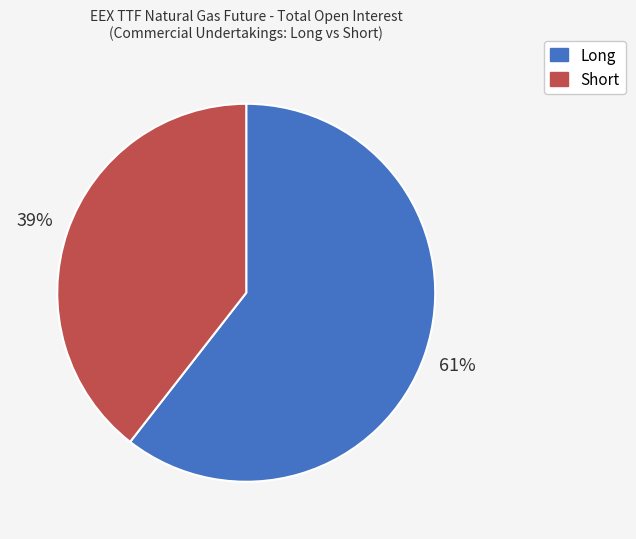

To the nearest percent, what portion does Long represent?

61%